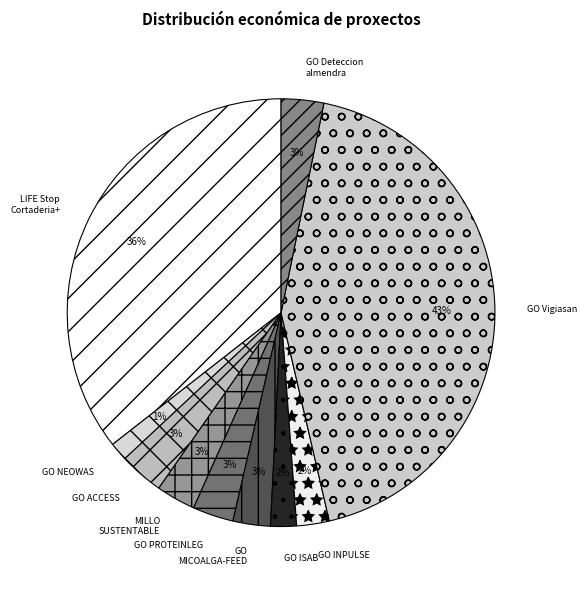

Which slice is the smallest?

GO NEOWAS